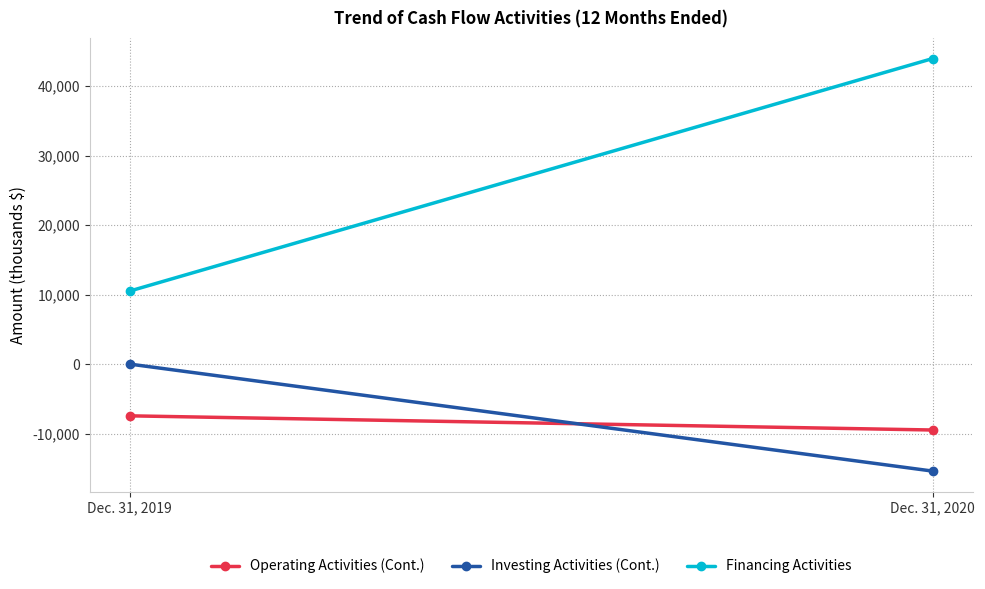

What is the total value across all series at Dec. 31, 2019?

3129